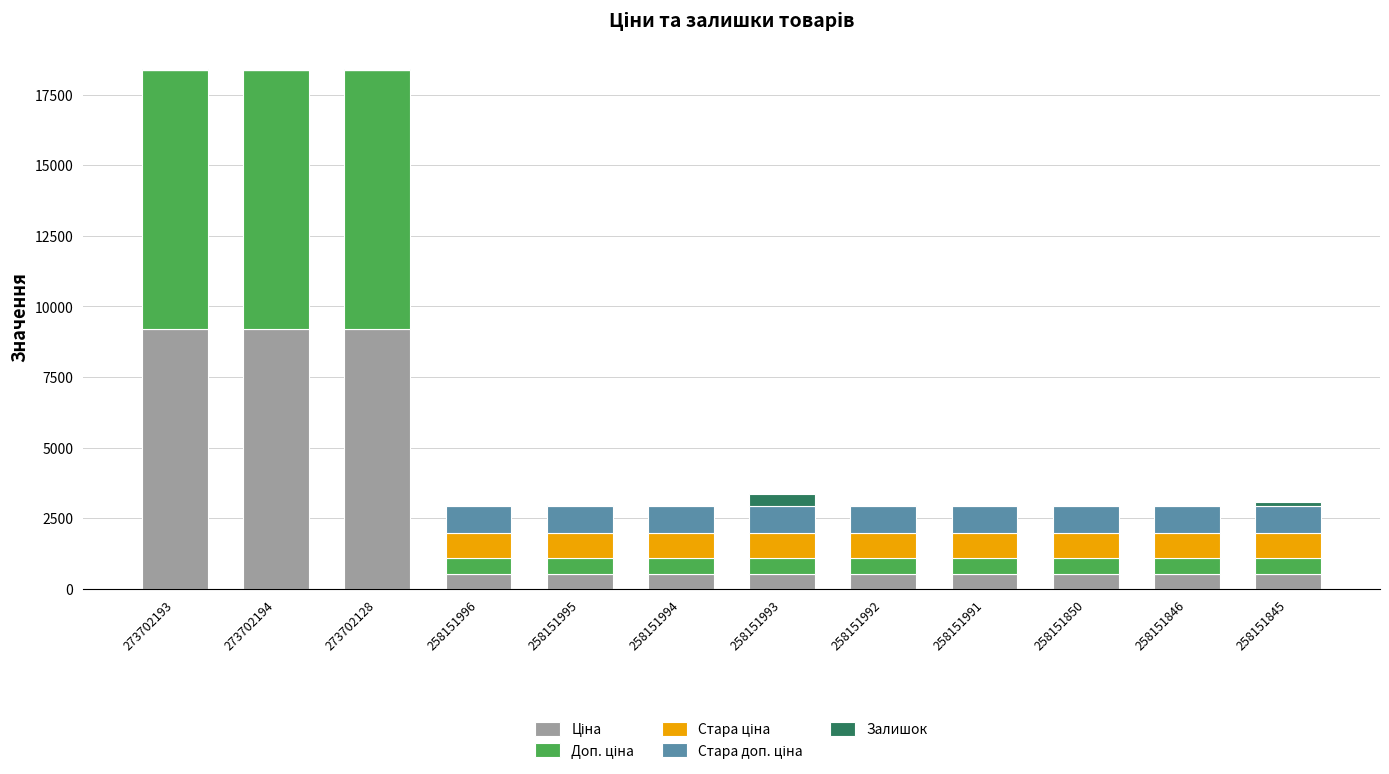

How many data points does each series have?

12